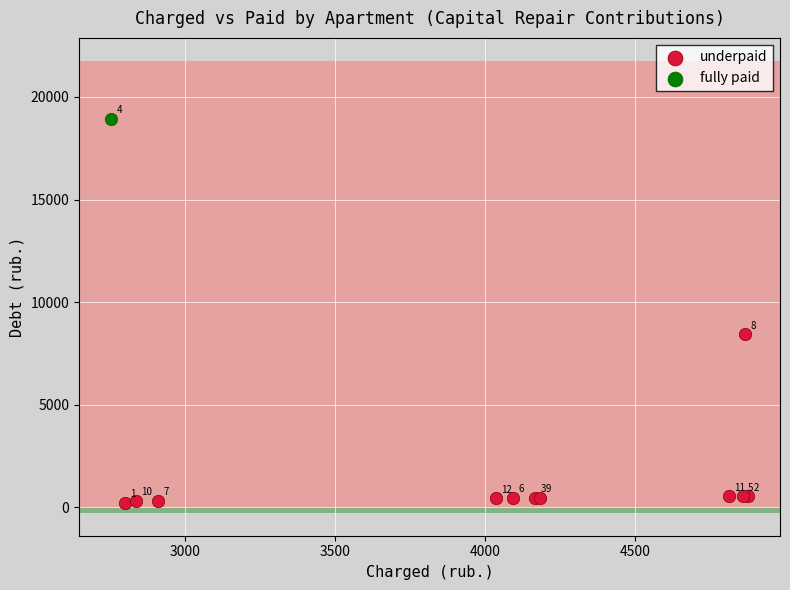

What are all the series names shown in the legend?

underpaid, fully paid